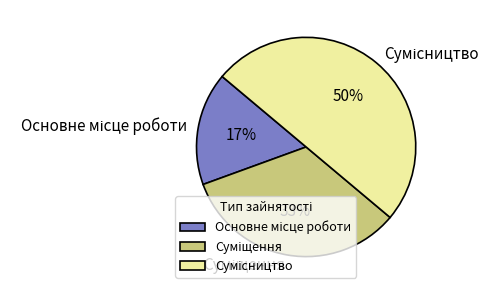

To the nearest percent, what is the difference between the largest and smallest slice percentages?

33%